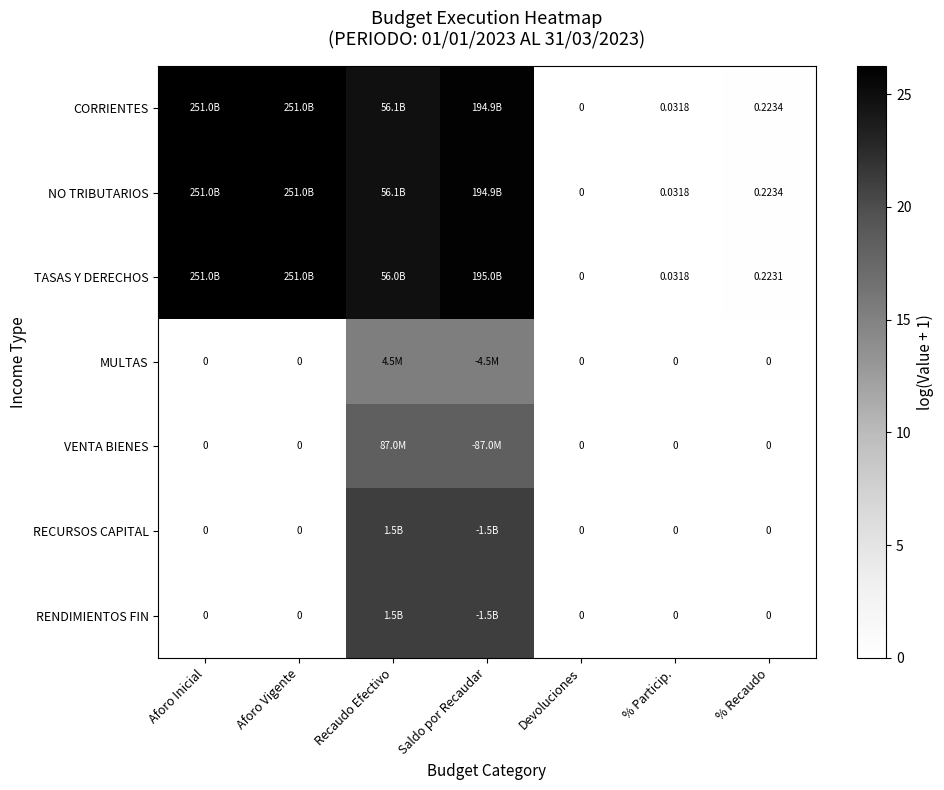

At which category is the sum across all series the highest?

Saldo por Recaudar